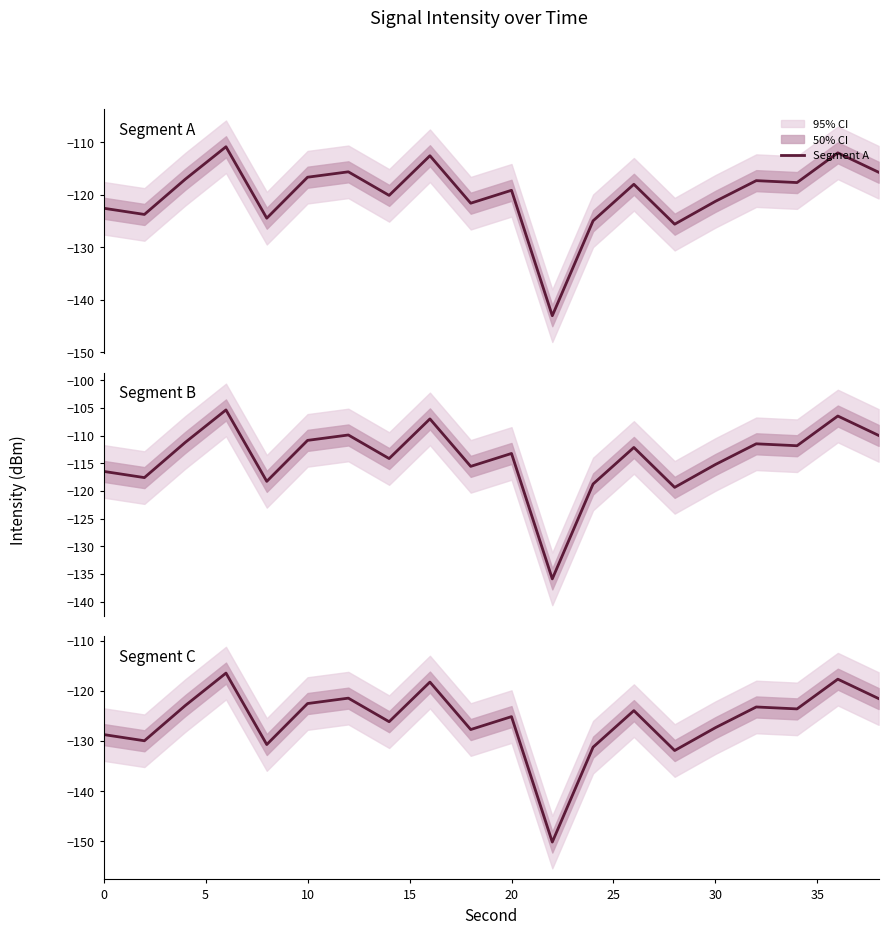

Reading left to right, transcribe all the data shown in this chart.

Segment A: -122.6	-123.8	-117.1	-110.9	-124.5	-116.7	-115.7	-120.2	-112.6	-121.7	-119.2	-143.1	-125.0	-118.1	-125.6	-121.3	-117.4	-117.7	-112.1	-115.8
Segment B: -116.5	-117.6	-111.2	-105.4	-118.3	-110.9	-109.9	-114.2	-107.0	-115.6	-113.2	-135.9	-118.8	-112.2	-119.4	-115.2	-111.5	-111.8	-106.5	-110.0
Segment C: -128.7	-130.0	-123.0	-116.5	-130.7	-122.5	-121.5	-126.2	-118.3	-127.7	-125.2	-150.2	-131.3	-124.0	-131.9	-127.4	-123.2	-123.6	-117.7	-121.5